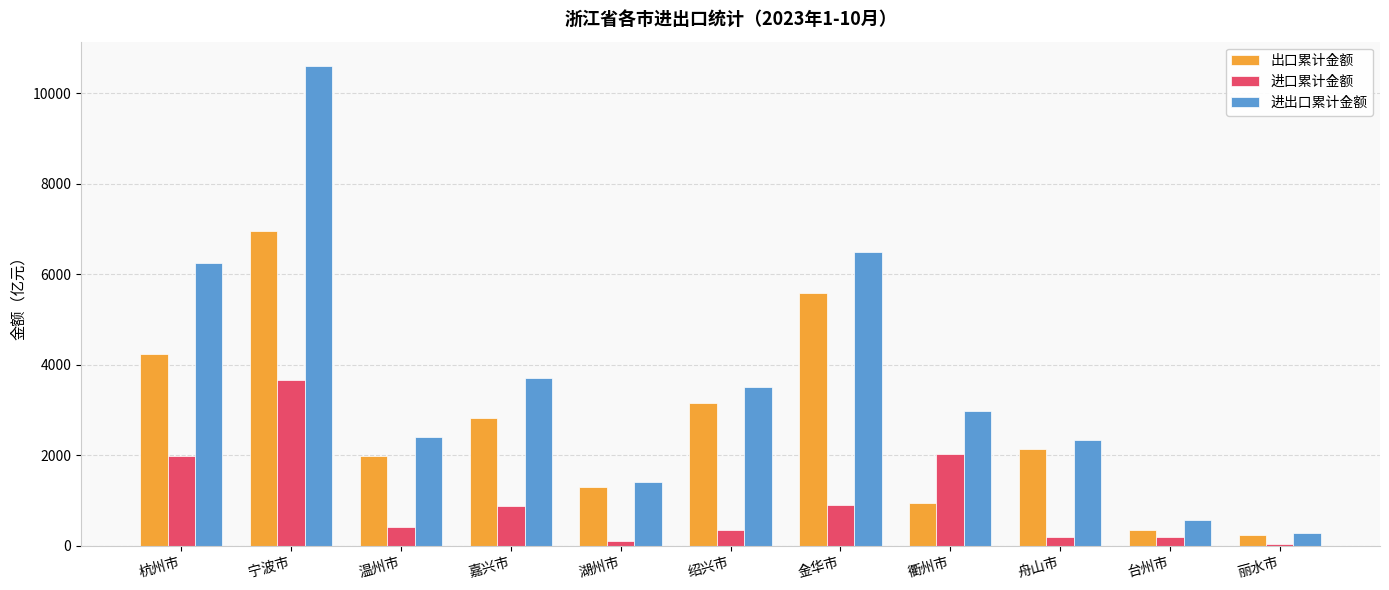

True or false: 进出口累计金额 has a value of 569.5 at 台州市.

True